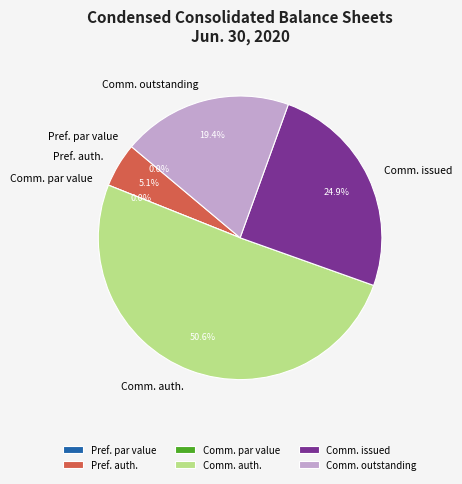

Combined, do Common stock, shares outstanding and Preferred stock, par value account for over 50%?

No